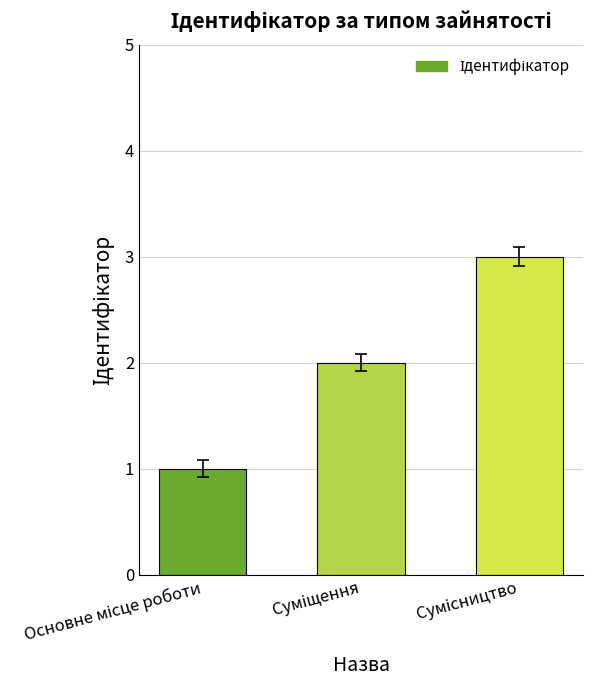

What is the difference between the maximum and minimum values?

2